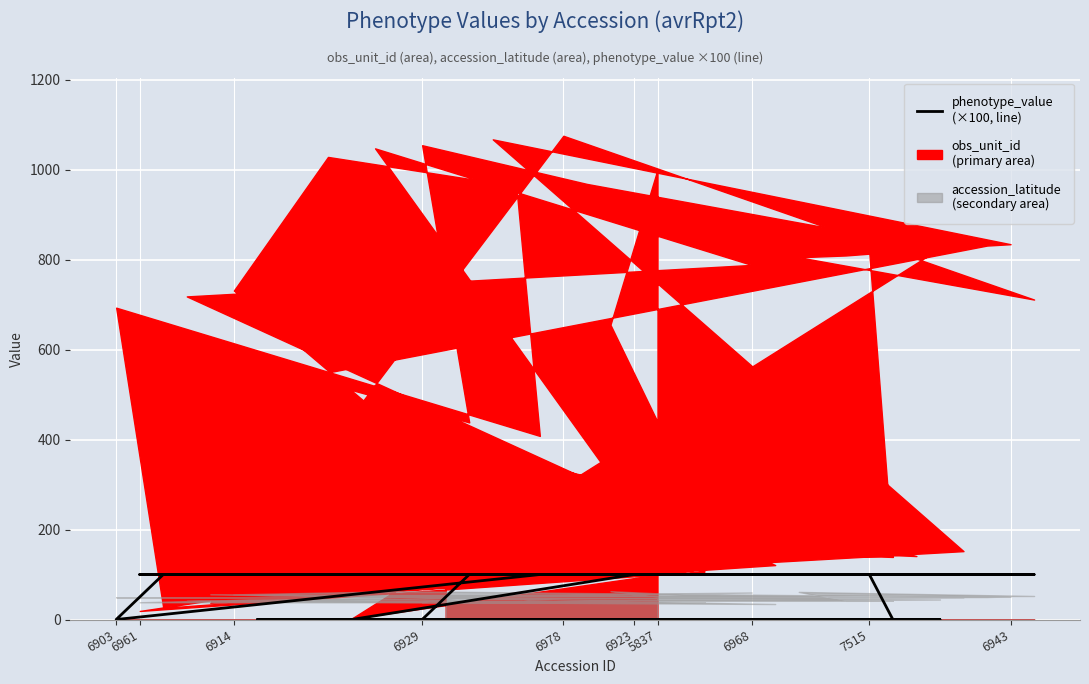

At which category does the data reach its first local valley?

6903